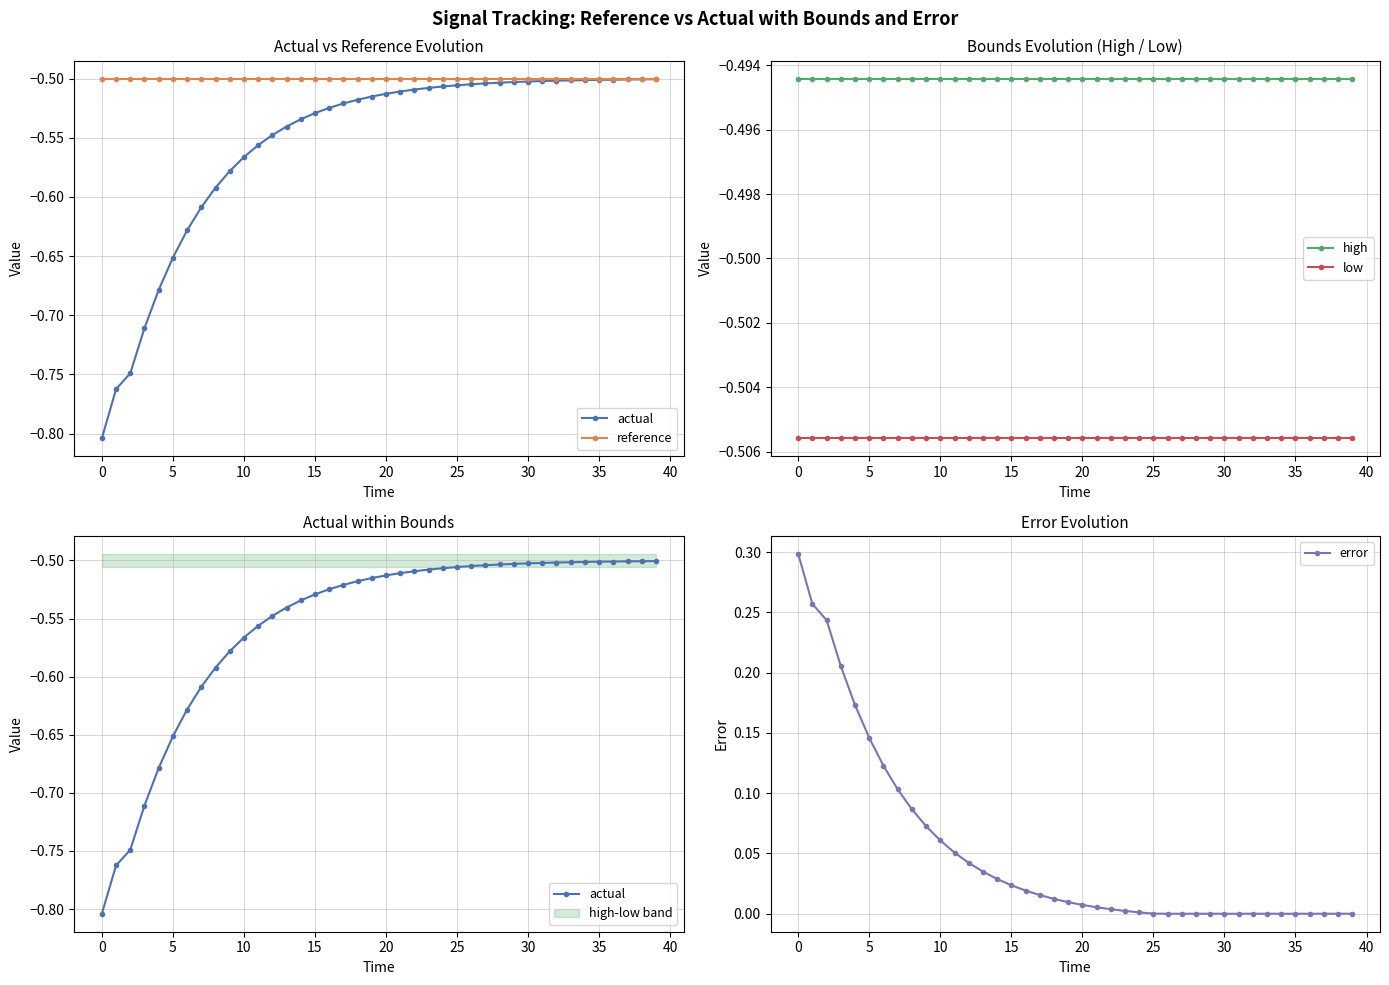

Is it true that error equals 0.0 at 28?

True